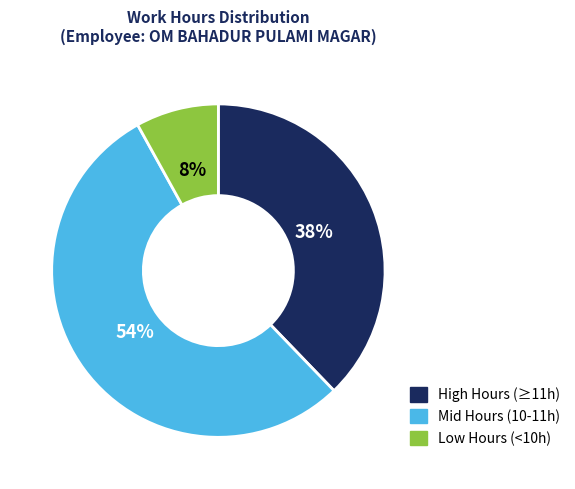

To the nearest percent, what is the difference between the largest and smallest slice percentages?

46%